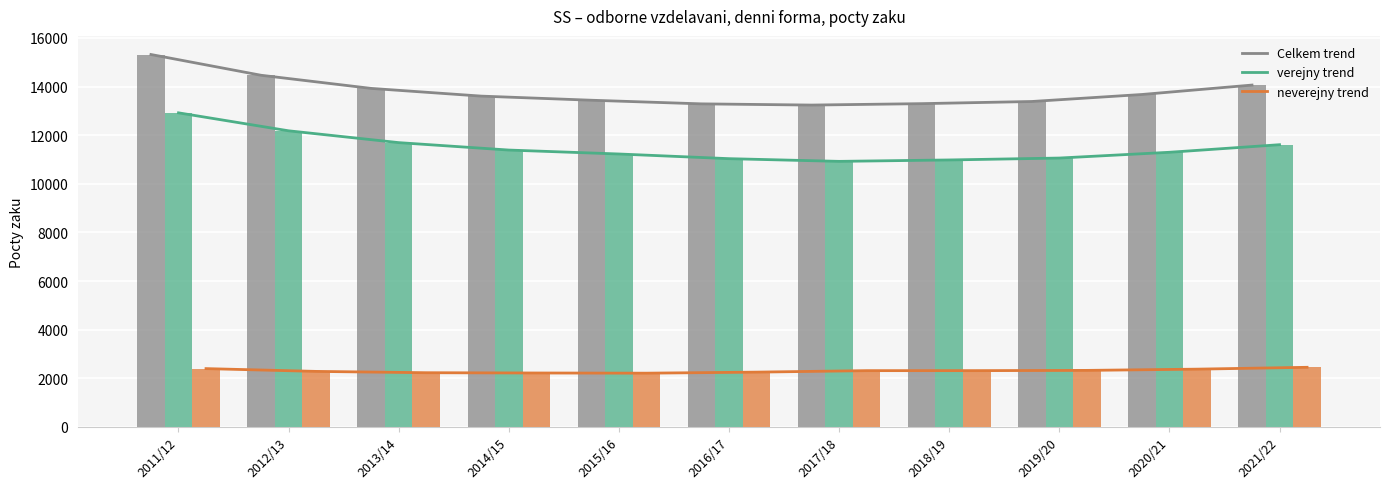

Which series has the largest range (max minus min)?

Celkem trend